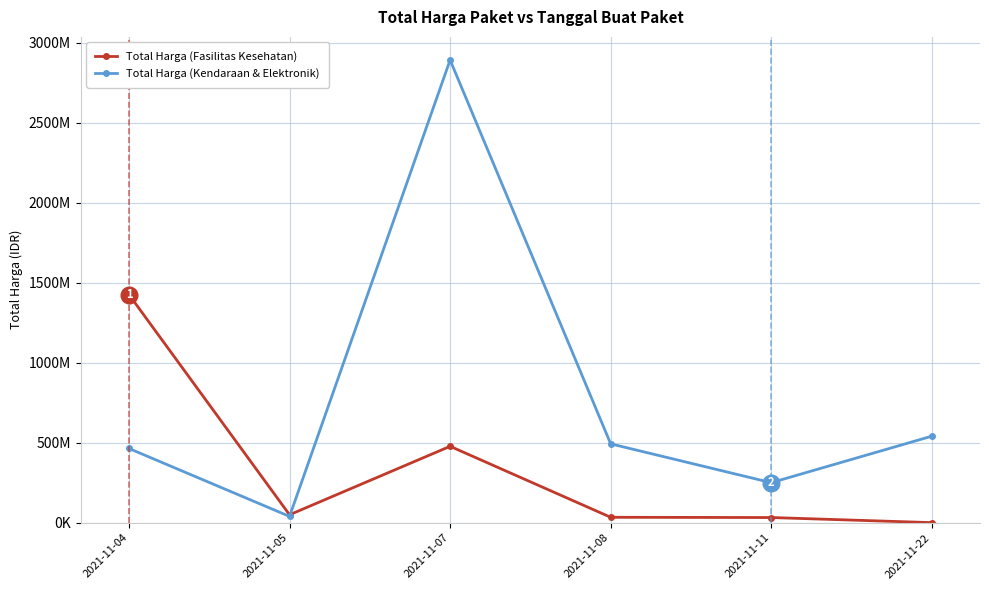

List the series in order of their overall mean, lowest first.

Total Harga (Fasilitas Kesehatan), Total Harga (Kendaraan & Elektronik)